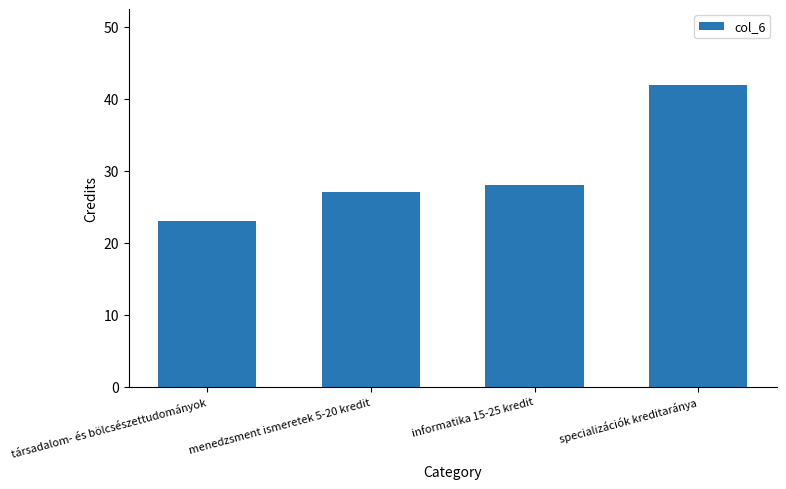

List the labels in order of value, smallest first.

társadalom- és bölcsészettudományok, menedzsment ismeretek 5-20 kredit, informatika 15-25 kredit, specializációk kreditaránya